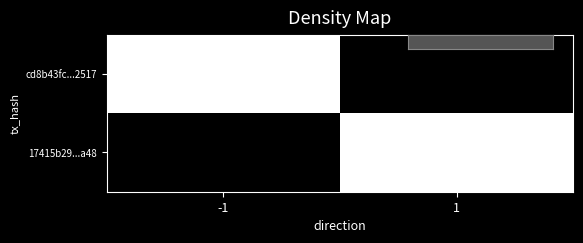

What is the spread (max minus min) of values at -1?

1